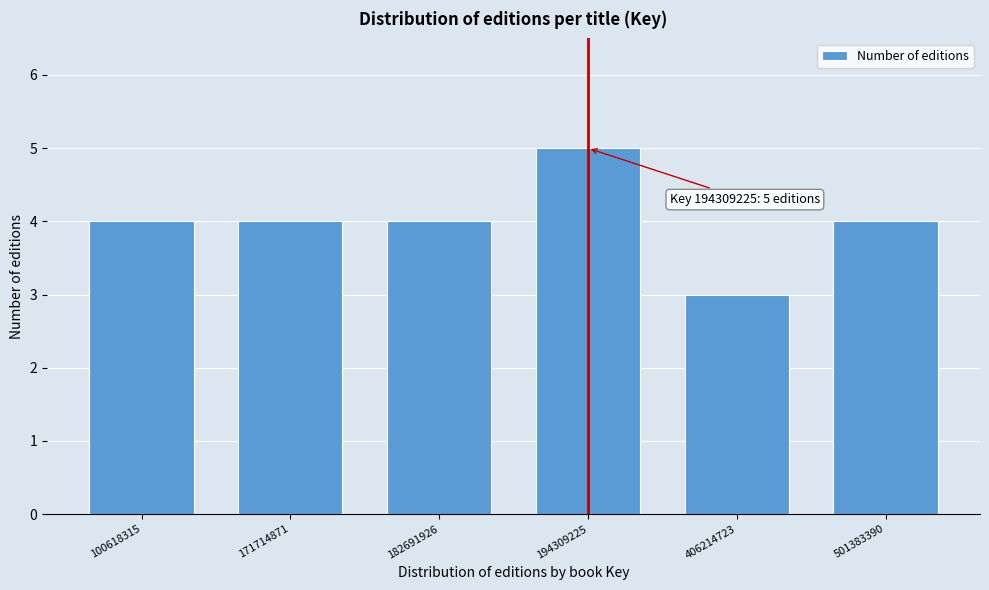

Reading right to left, transcribe all the data shown in this chart.

501383390=4	406214723=3	194309225=5	182691926=4	171714871=4	100618315=4